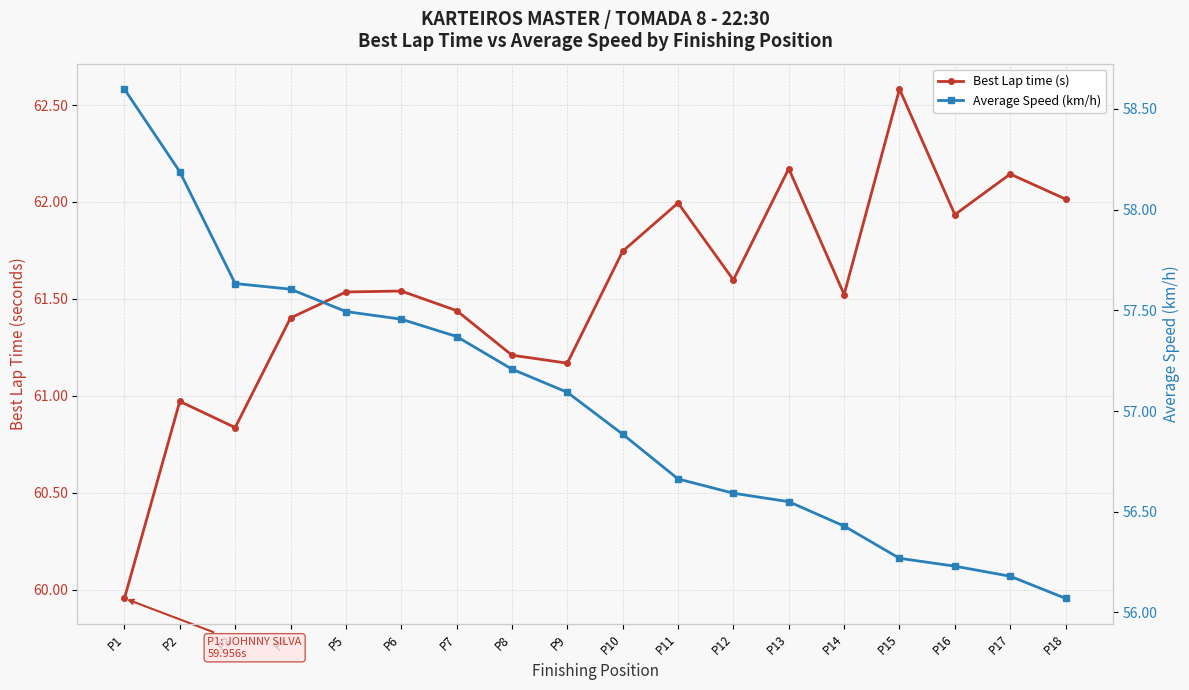

Reading left to right, transcribe all the data shown in this chart.

Best Lap time (s): 60.0	61.0	60.8	61.4	61.5	61.5	61.4	61.2	61.2	61.7	62.0	61.6	62.2	61.5	62.6	61.9	62.1	62.0
Average Speed (km/h): 58.6	58.2	57.6	57.6	57.5	57.5	57.4	57.2	57.1	56.9	56.7	56.6	56.5	56.4	56.3	56.2	56.2	56.1